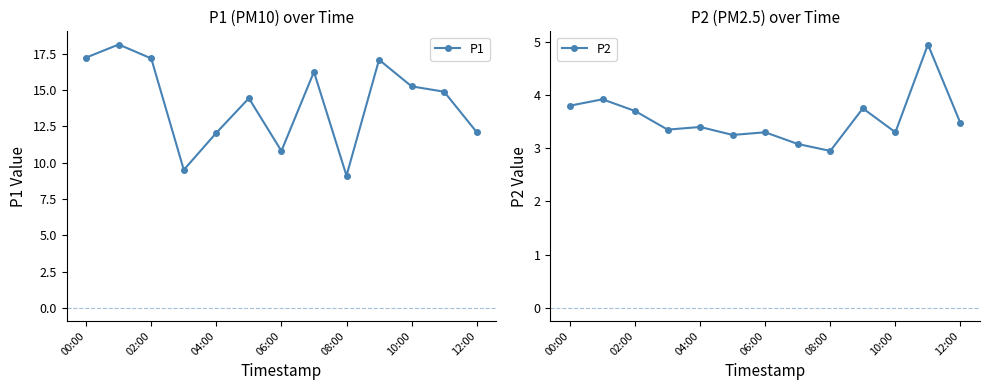

What is the lowest value of the P1 series?

9.1